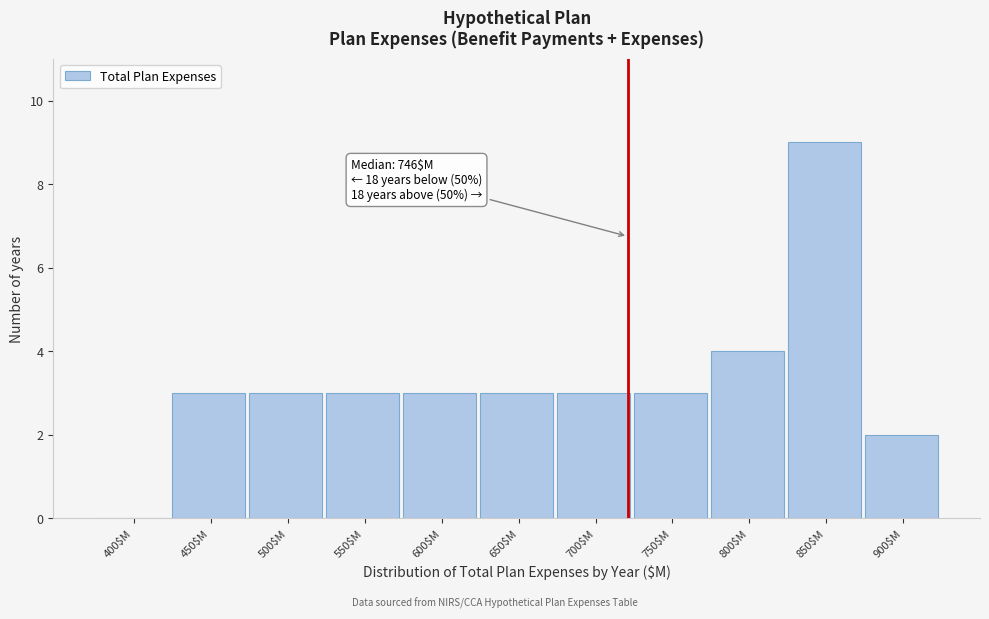

The chart shows a value of 9 at 850$M. True or false?

True